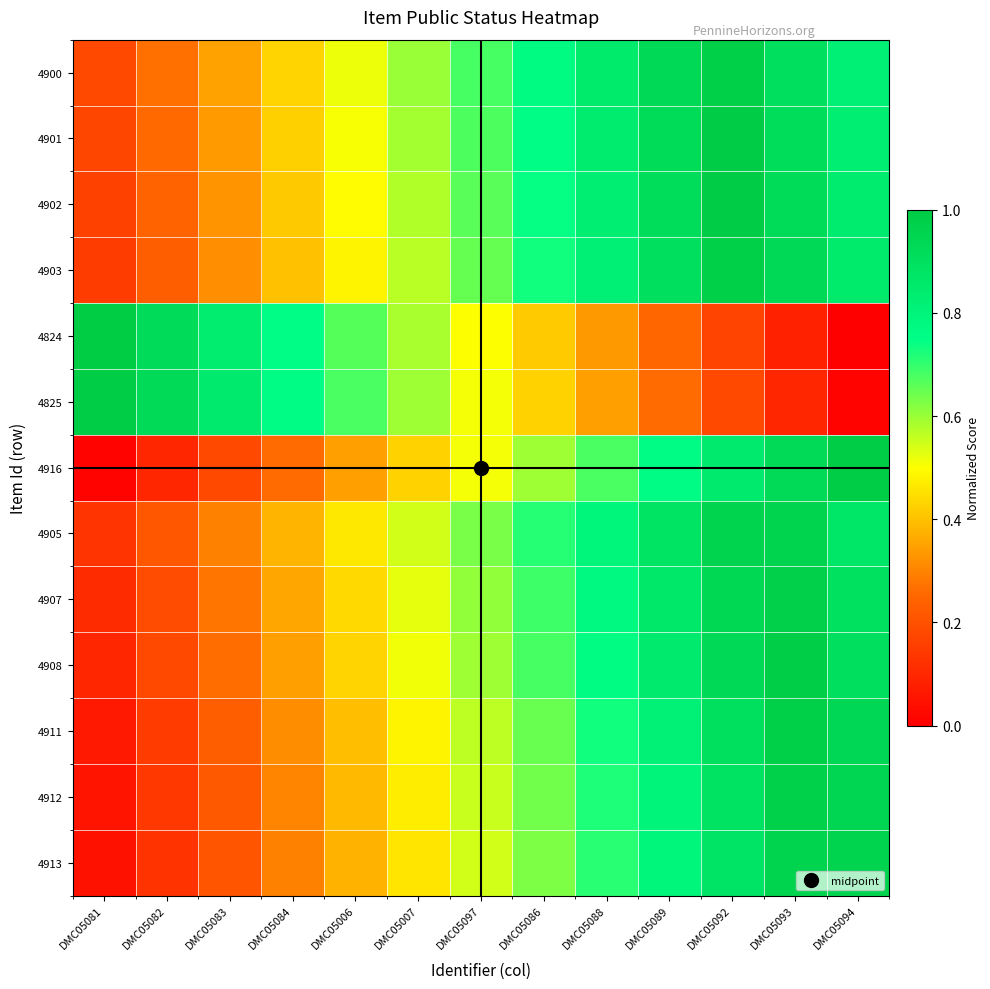

Which series has the largest total across all categories?

4900